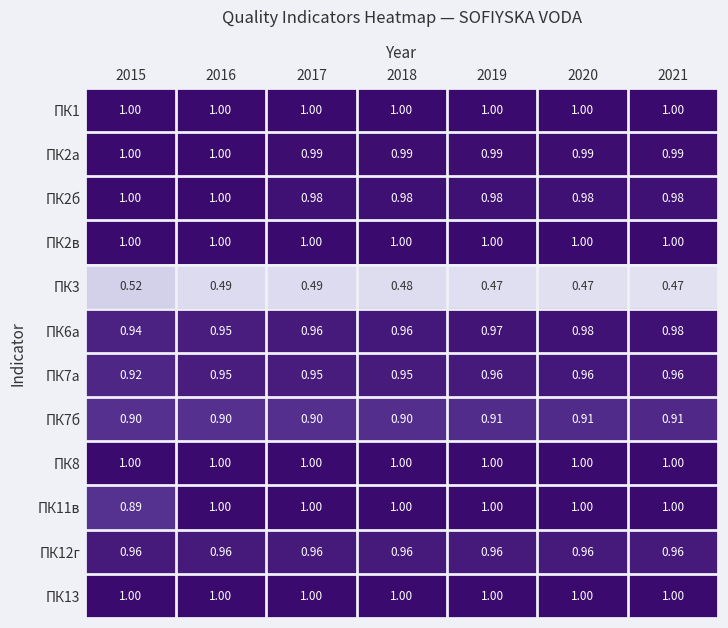

How many categories are shown in the chart?

7